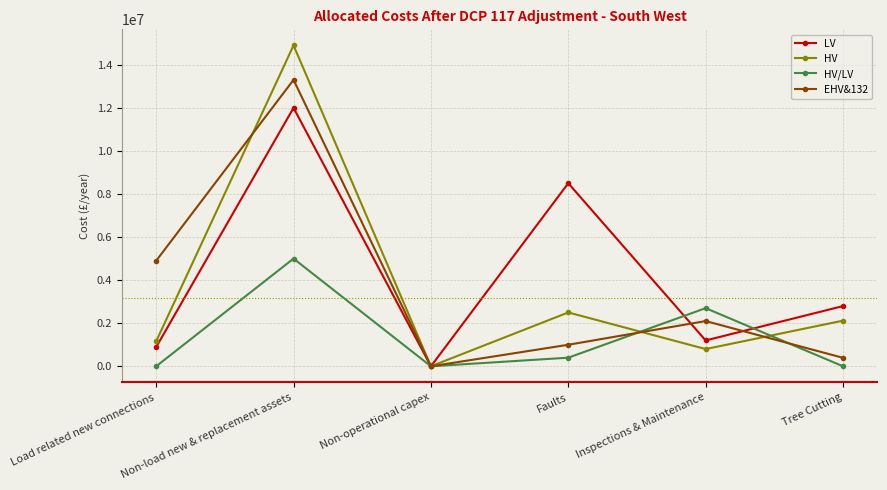

At which label is LV closest to 6000000?

Faults